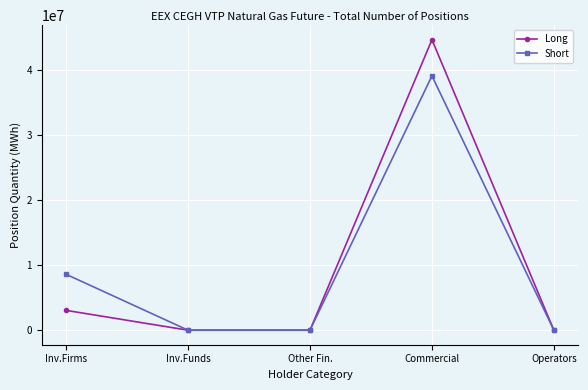

What is the average value of the Short series?

9527355